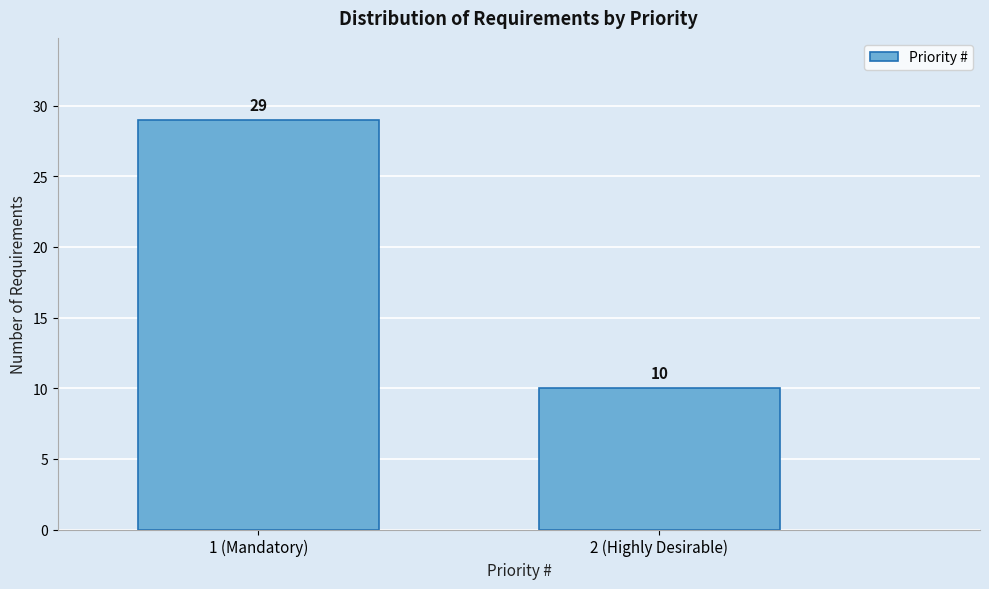

Reading left to right, transcribe all the data shown in this chart.

1 (Mandatory)=29	2 (Highly Desirable)=10